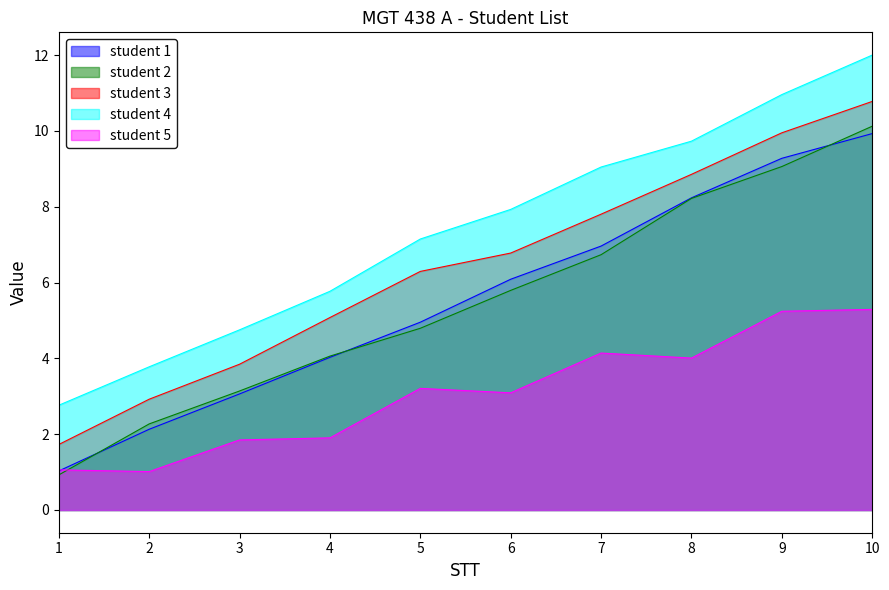

Is it true that student 4 equals 0.2 at 1?

False